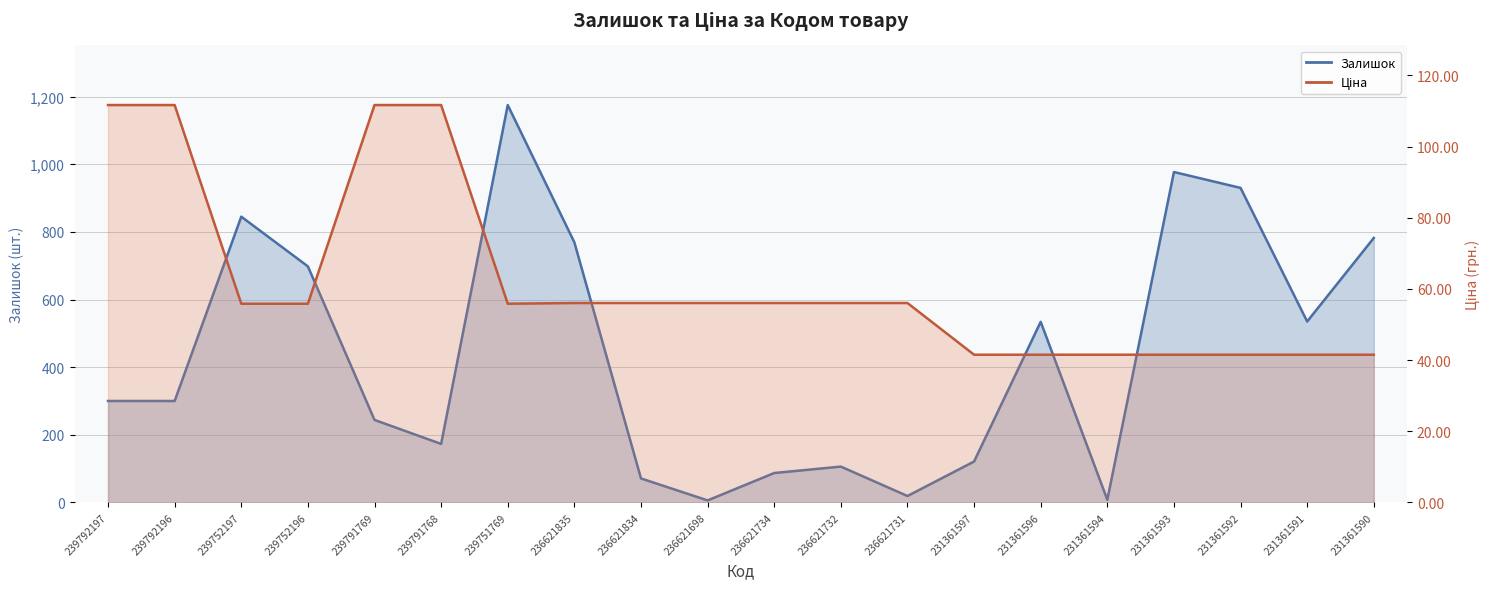

What are all the series names shown in the legend?

Залишок, Ціна